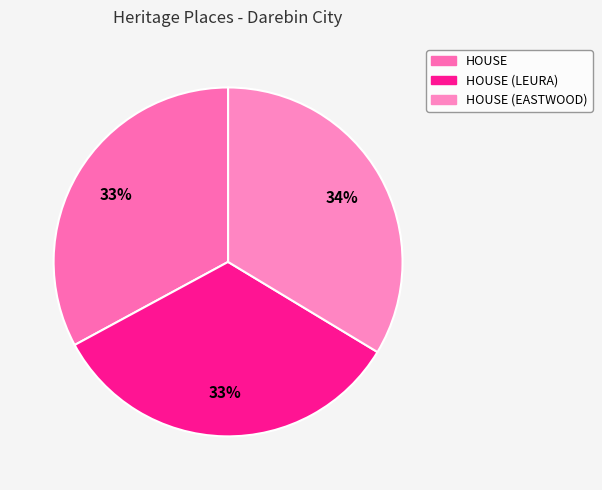

What is the smallest slice in the pie chart?

HOUSE